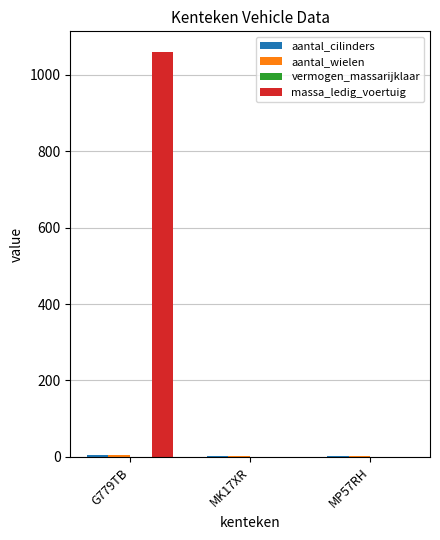

The value of massa_ledig_voertuig at G779TB is 507. True or false?

False